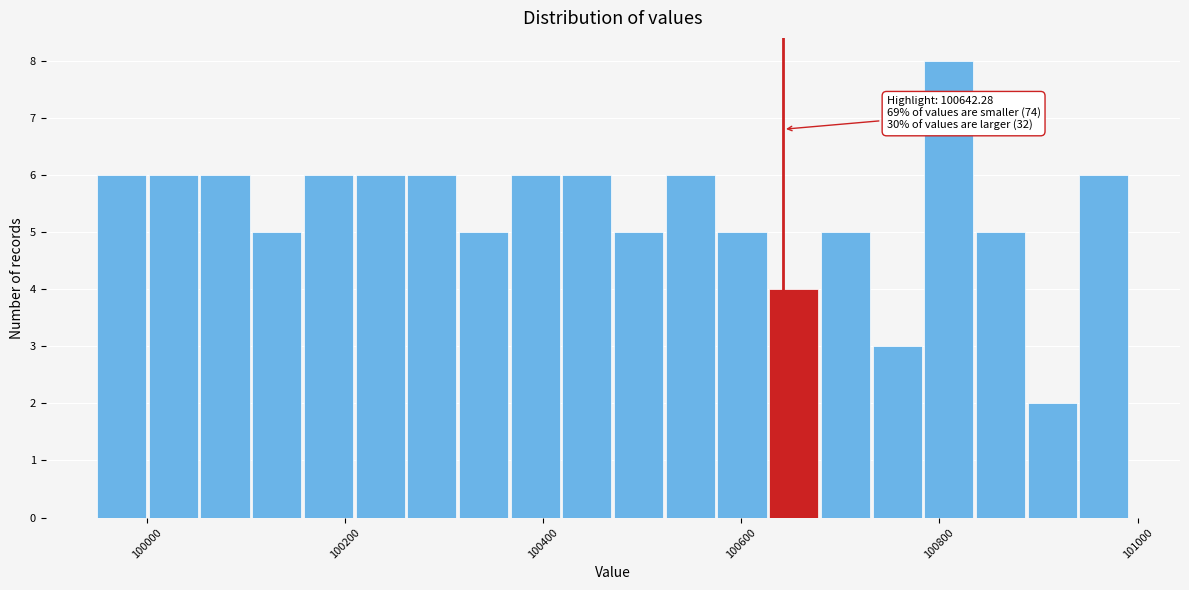

Read against the x-axis, roughly where is the centre of the tallest bar?

100800